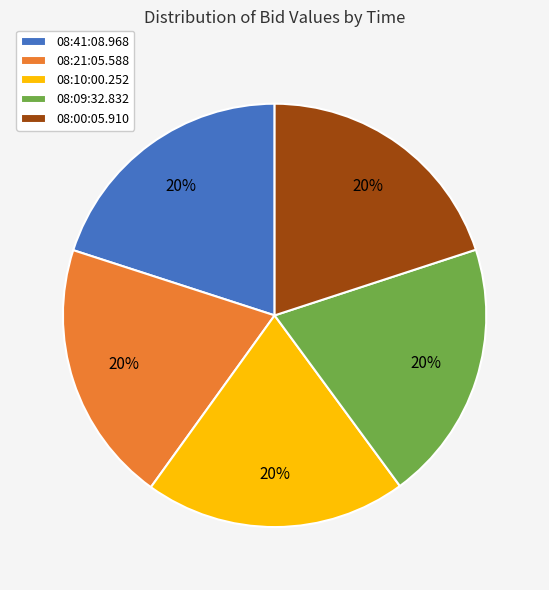

Is it true that 08:41:08.968 is 29% of the pie?

False